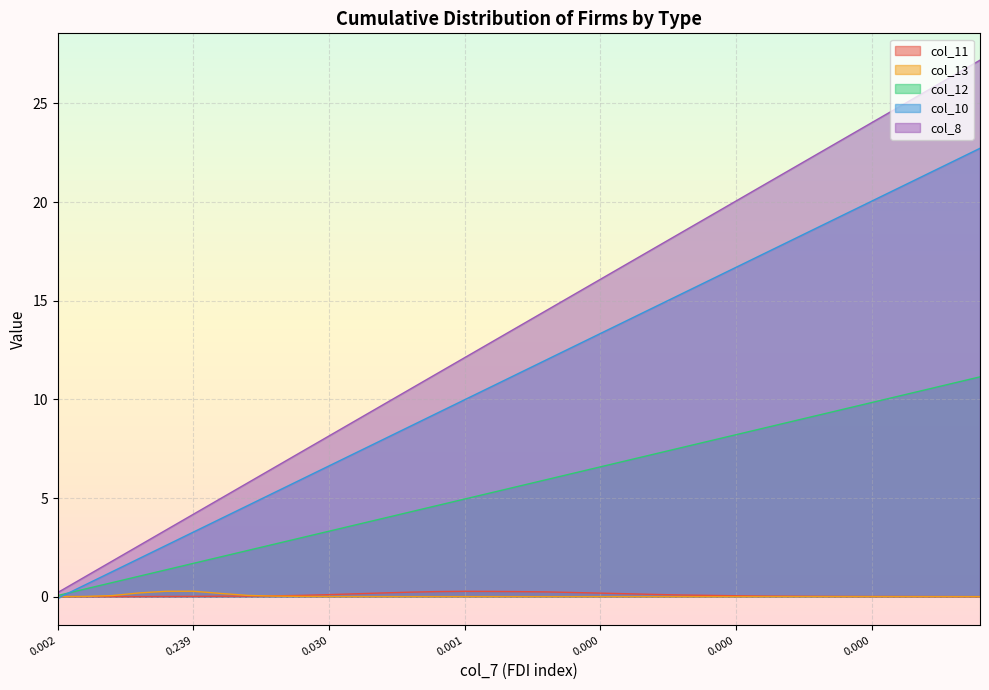

What is the maximum value shown in the chart?

27.2